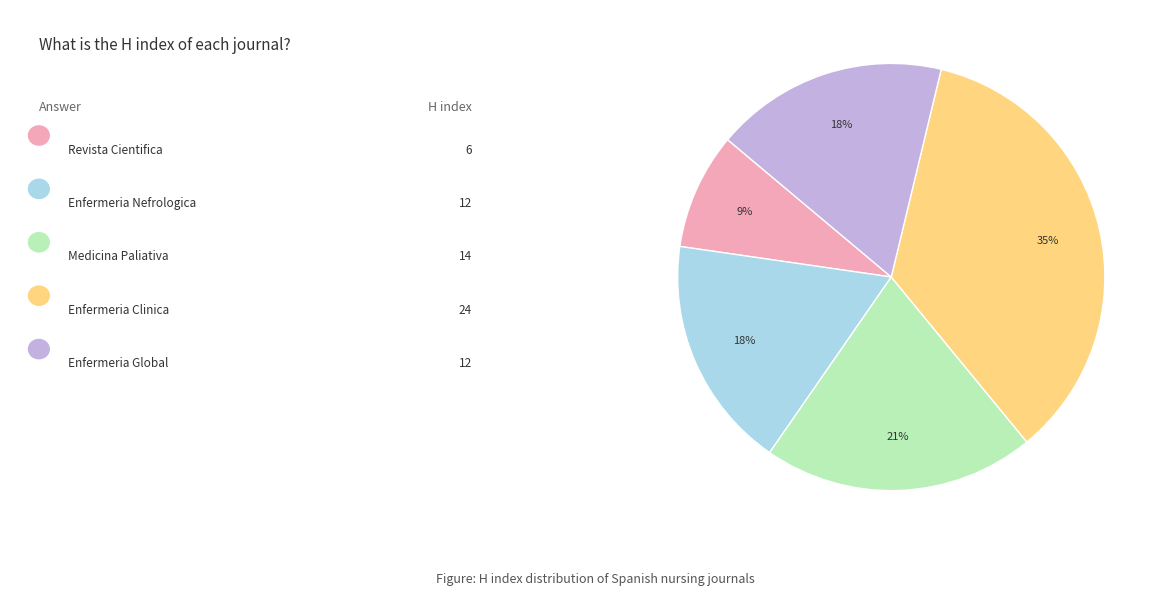

How many segments does this pie chart have?

5